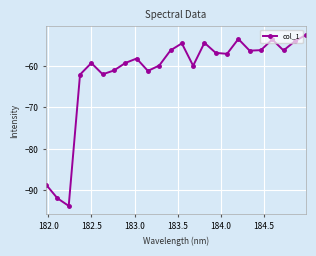

What is the smallest value displayed?

-93.7